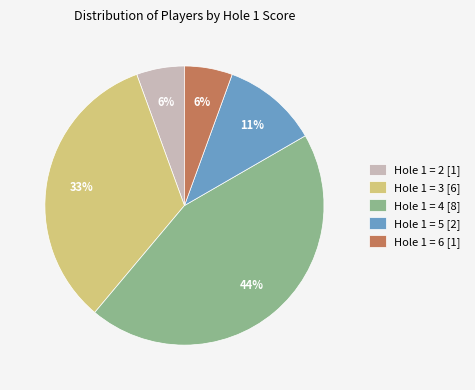

To the nearest percent, what is the average slice percentage?

20%